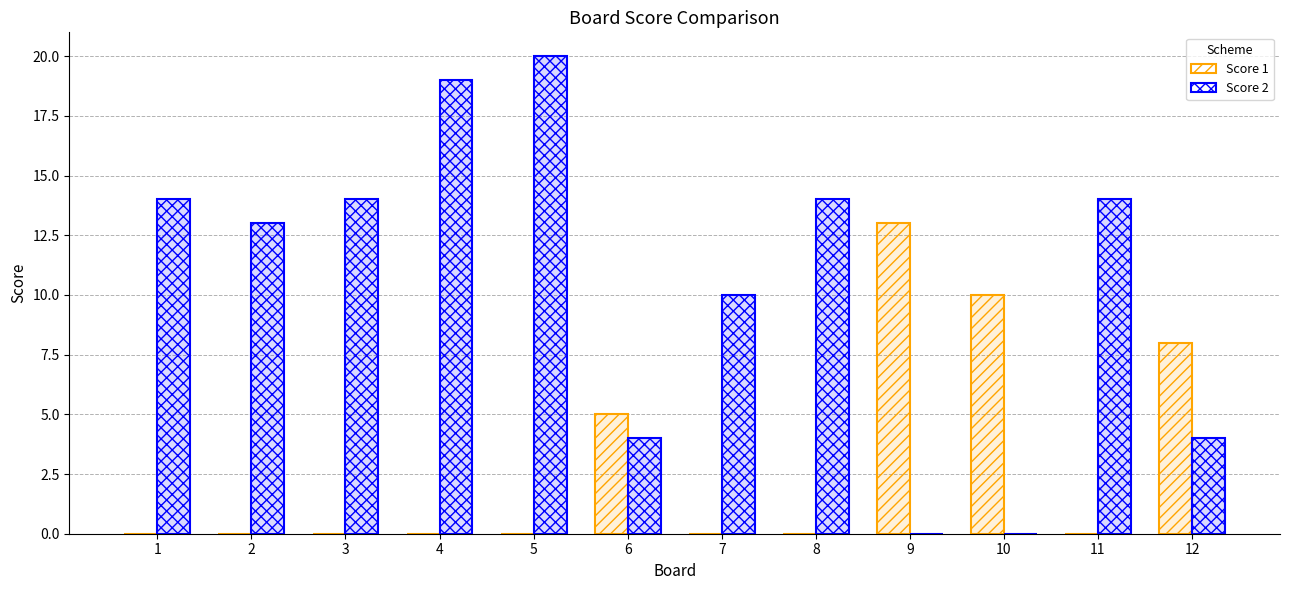

Does the chart contain stacked bars?

No